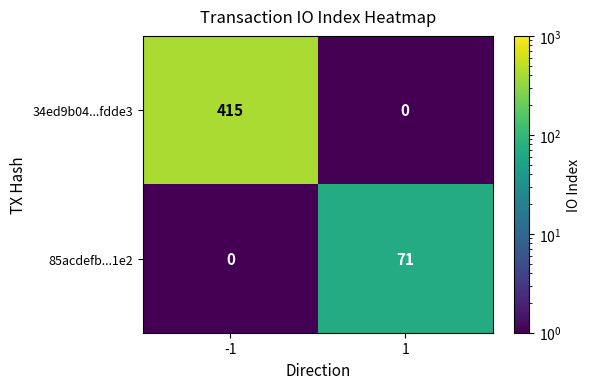

Read the 85acdefb...1e2 value at 1, to the nearest 5.

70